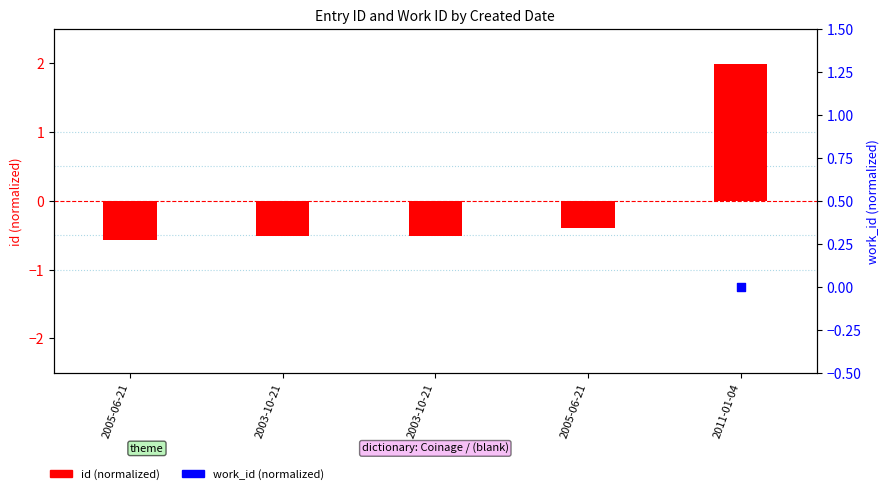

Which series contains the lowest Y value?

work_id (normalized)